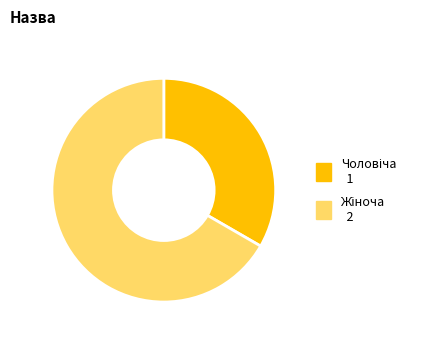

How many slices are in this pie chart?

2